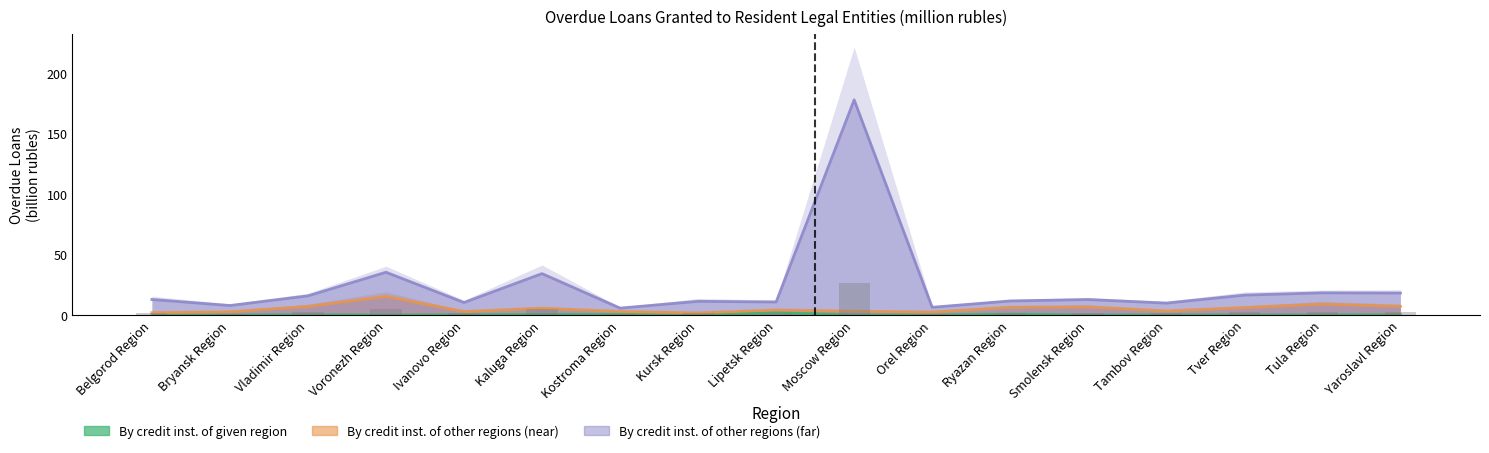

Count the number of categories in the chart.

17